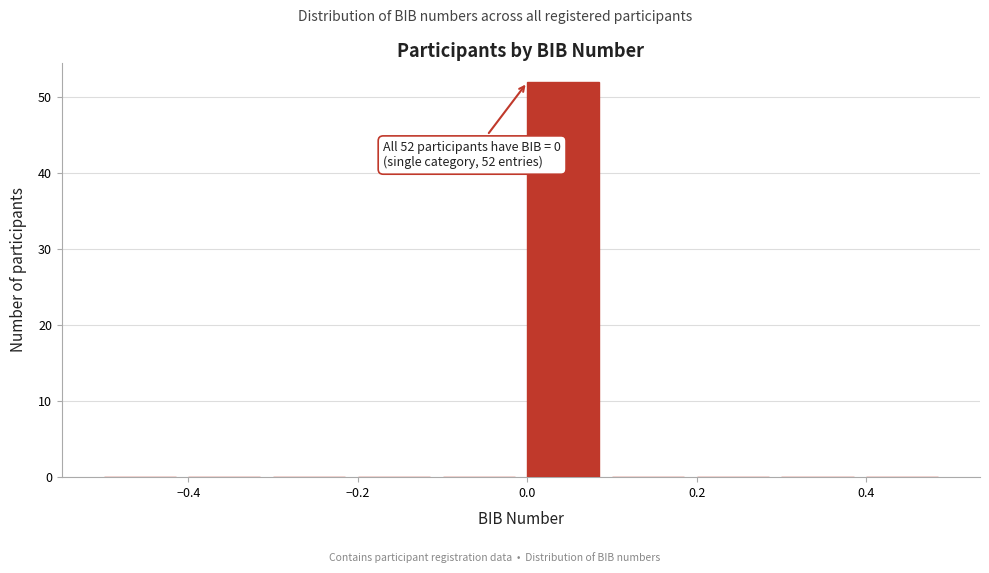

Over which range of the x-axis is the bar tallest?

0.0 to 0.1